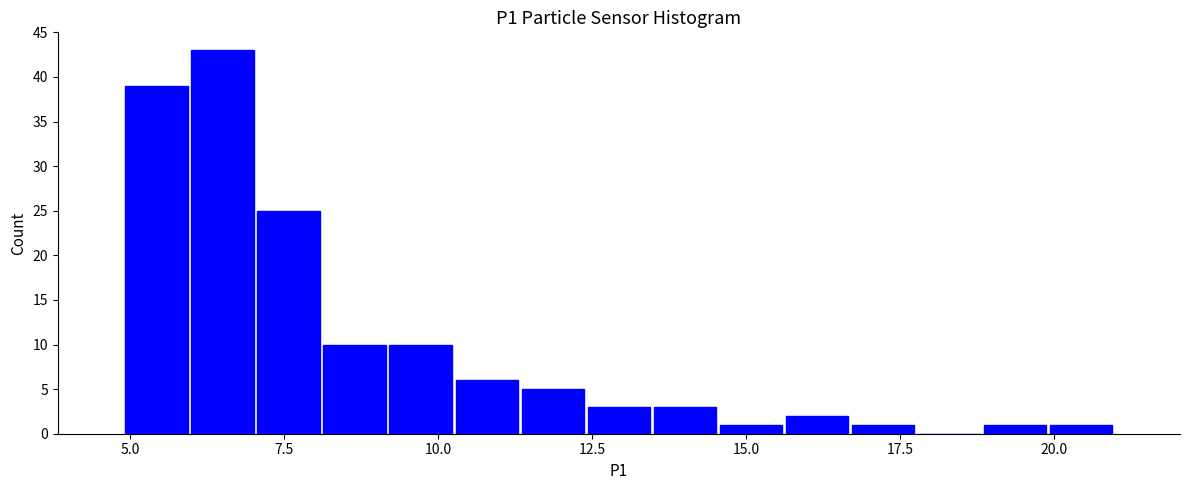

Read against the x-axis, roughly where is the centre of the tallest bar?

6.5